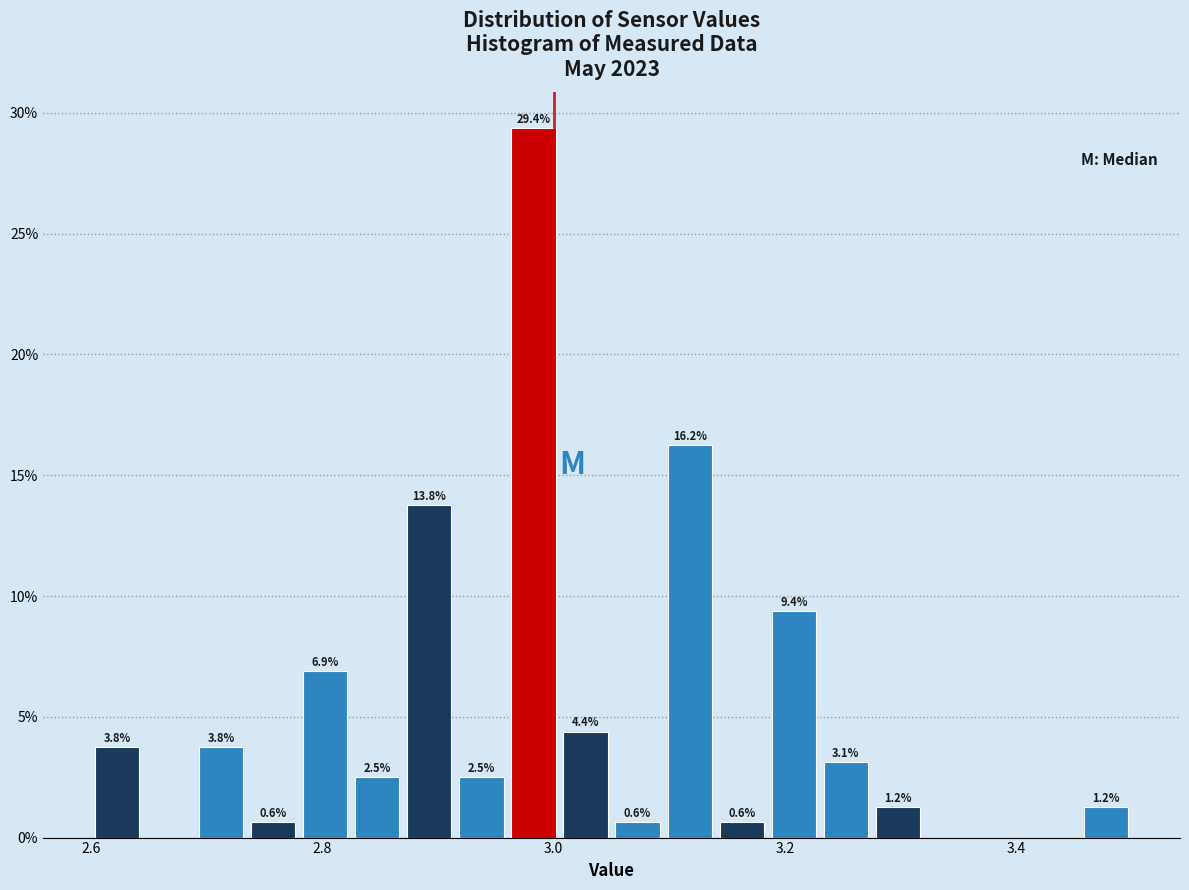

Around what value on the x-axis is the tallest bar? Give the approximate position of its centre, as read against the axis.

2.98